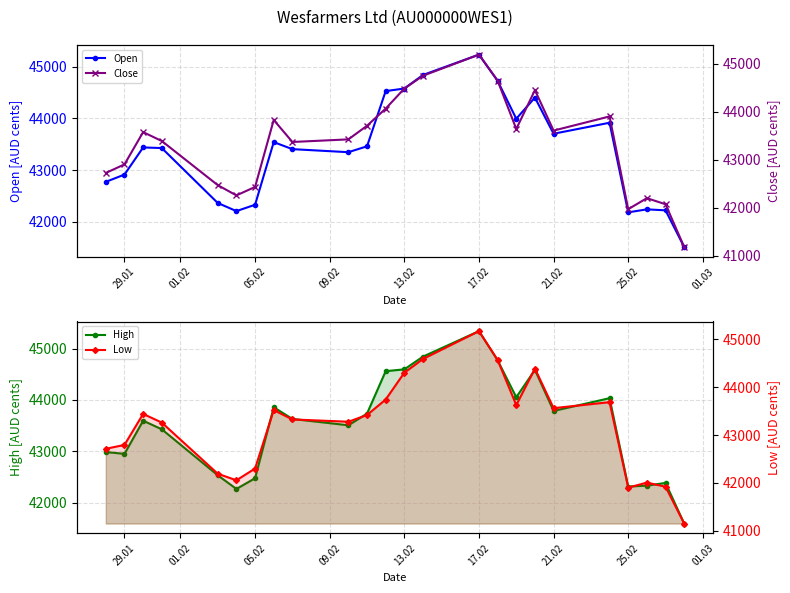

How many distinct data groups are displayed?

4